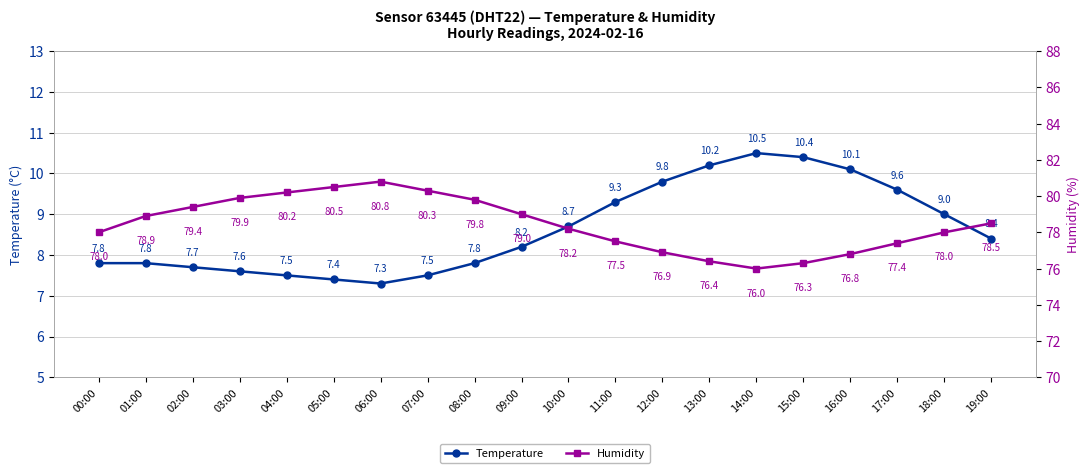

Count the number of categories in the chart.

20